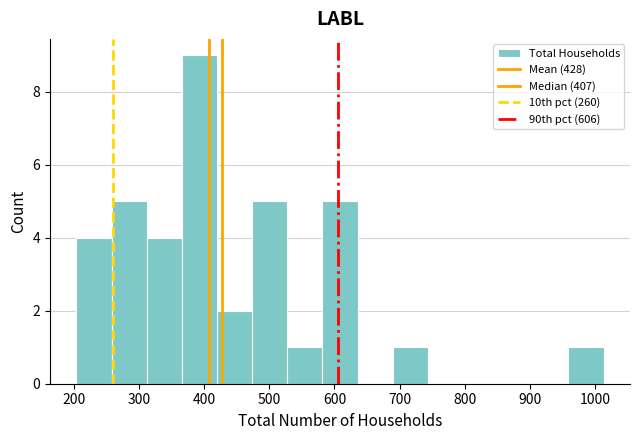

Which range on the x-axis has the tallest bar?

370 to 420